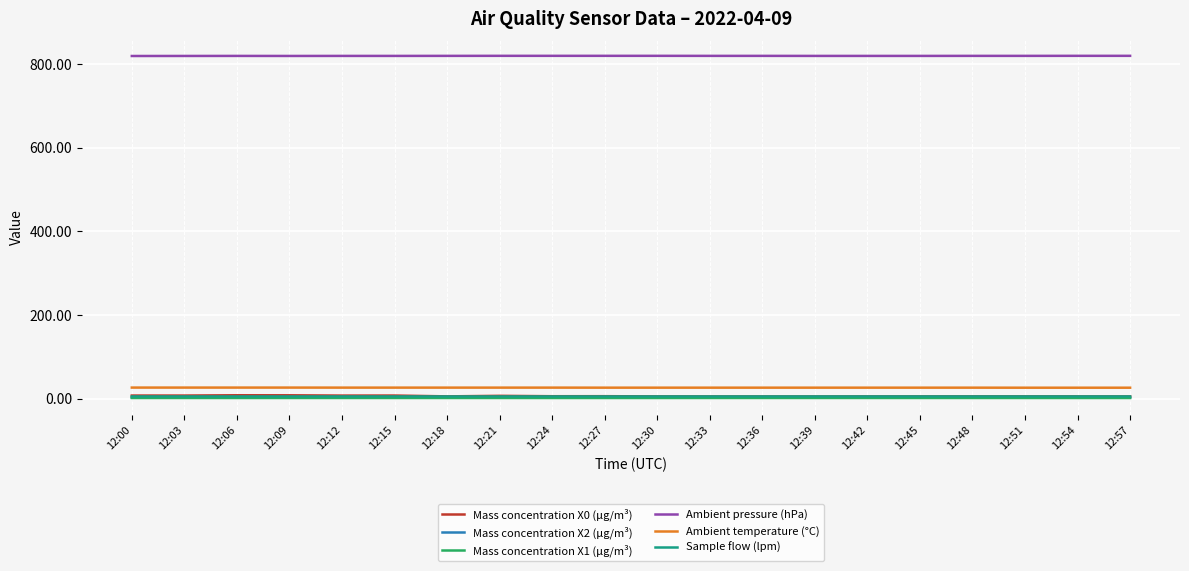

The Ambient pressure (hPa) series shows 819.8 at 12:57. True or false?

True